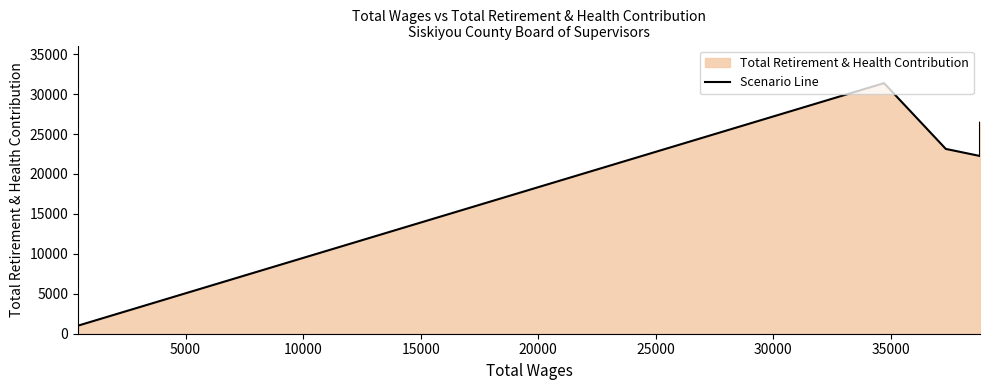

The chart shows a value of 33613 at 15000. True or false?

False